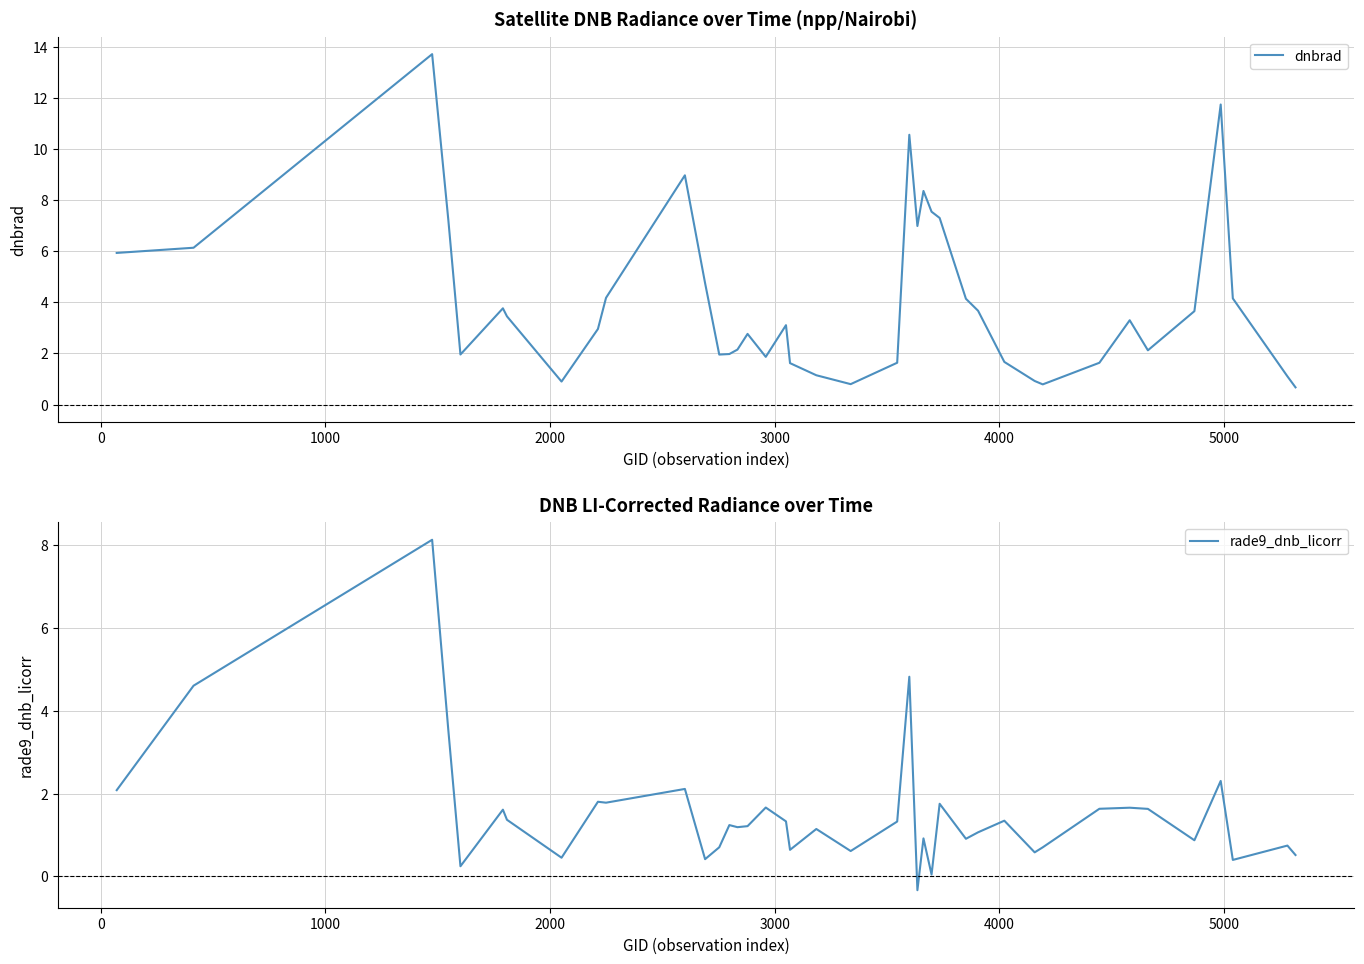

True or false: dnbrad and rade9_dnb_licorr cross at least once.

False